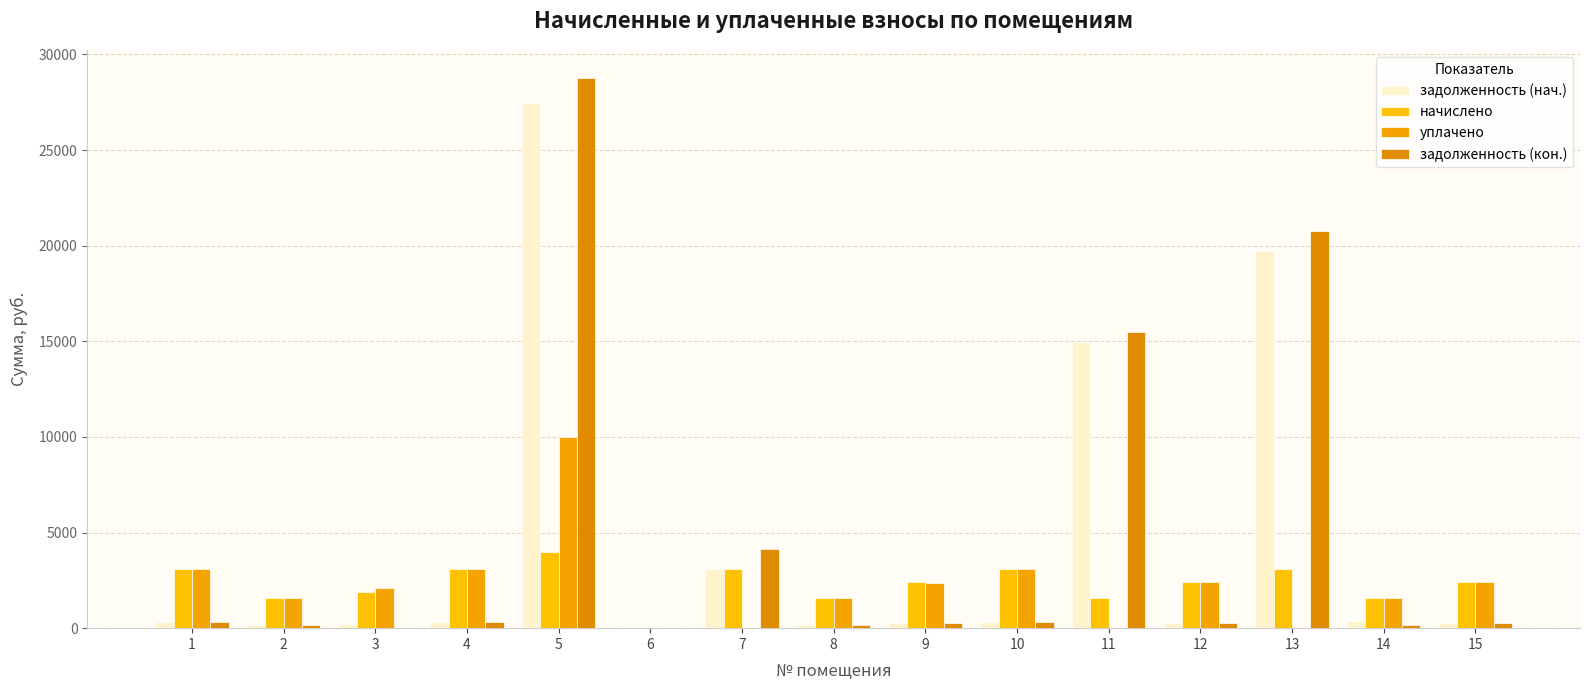

How many values in the начислено series exceed 2408?

9